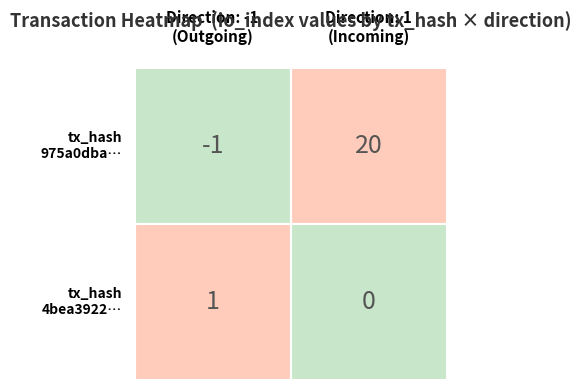

True or false: 975a0dba16888b369e8a729fdf9fc6e024fdba8 has a value of 20 at 1.

True